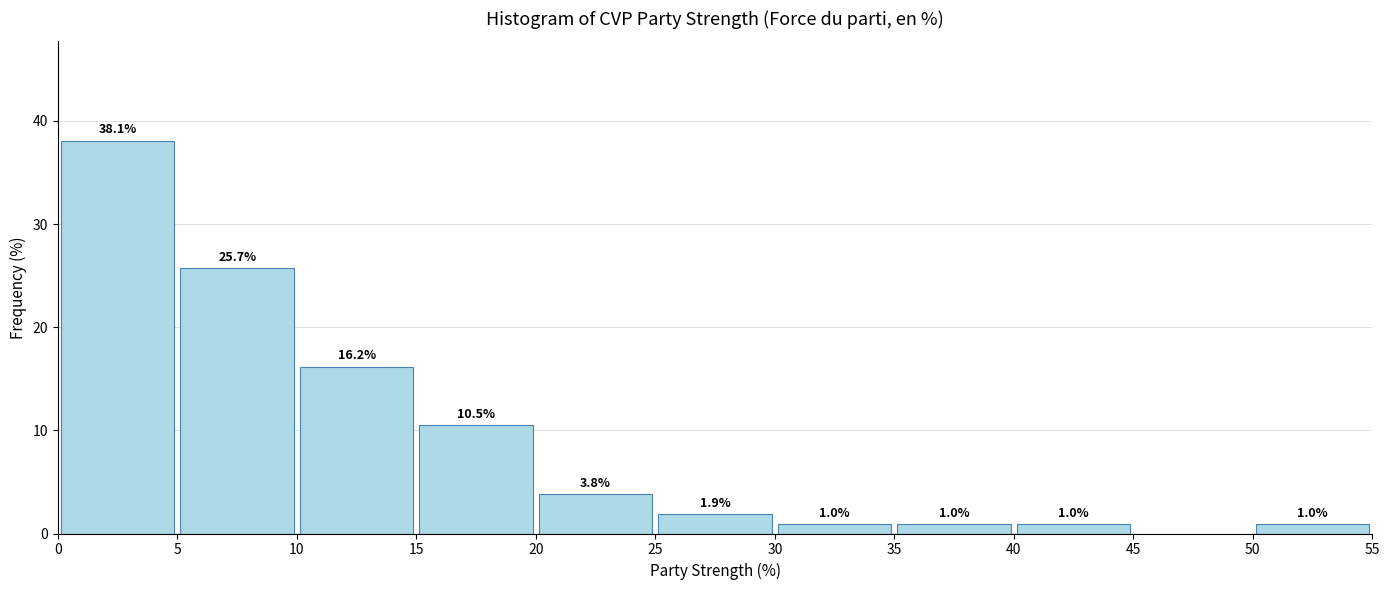

Over which range of the x-axis is the bar tallest?

0 to 5